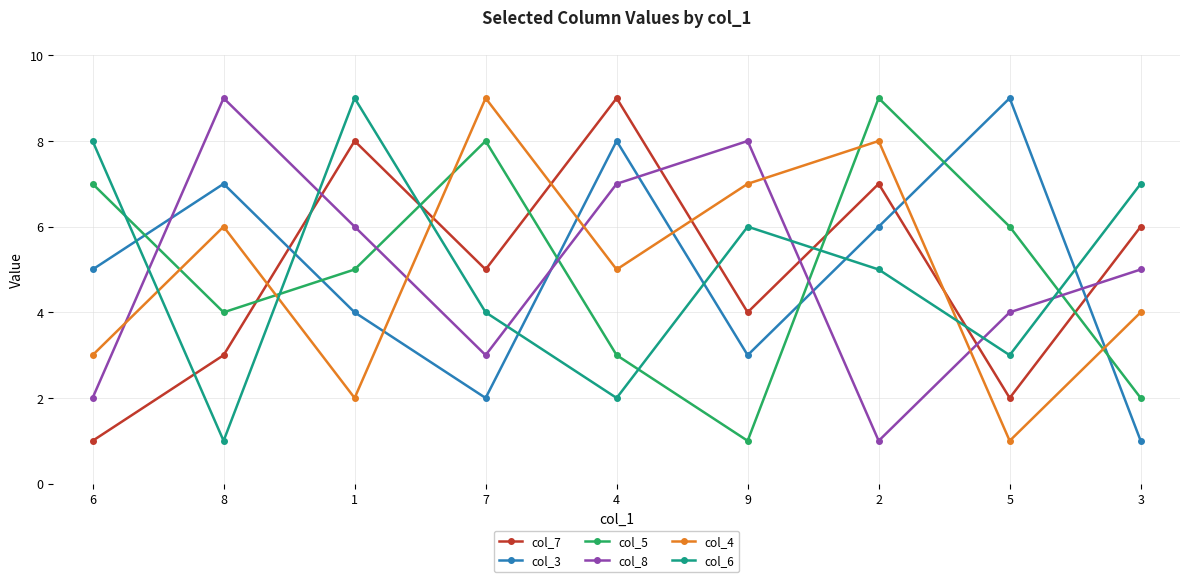

What is the value of the col_4 point at the 4th from the left?

9